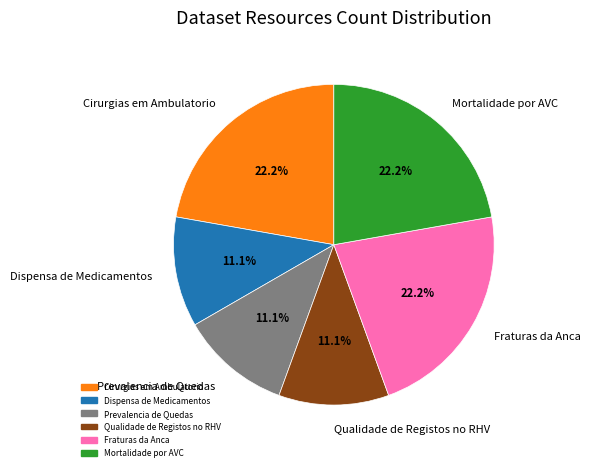

How many segments does this pie chart have?

6